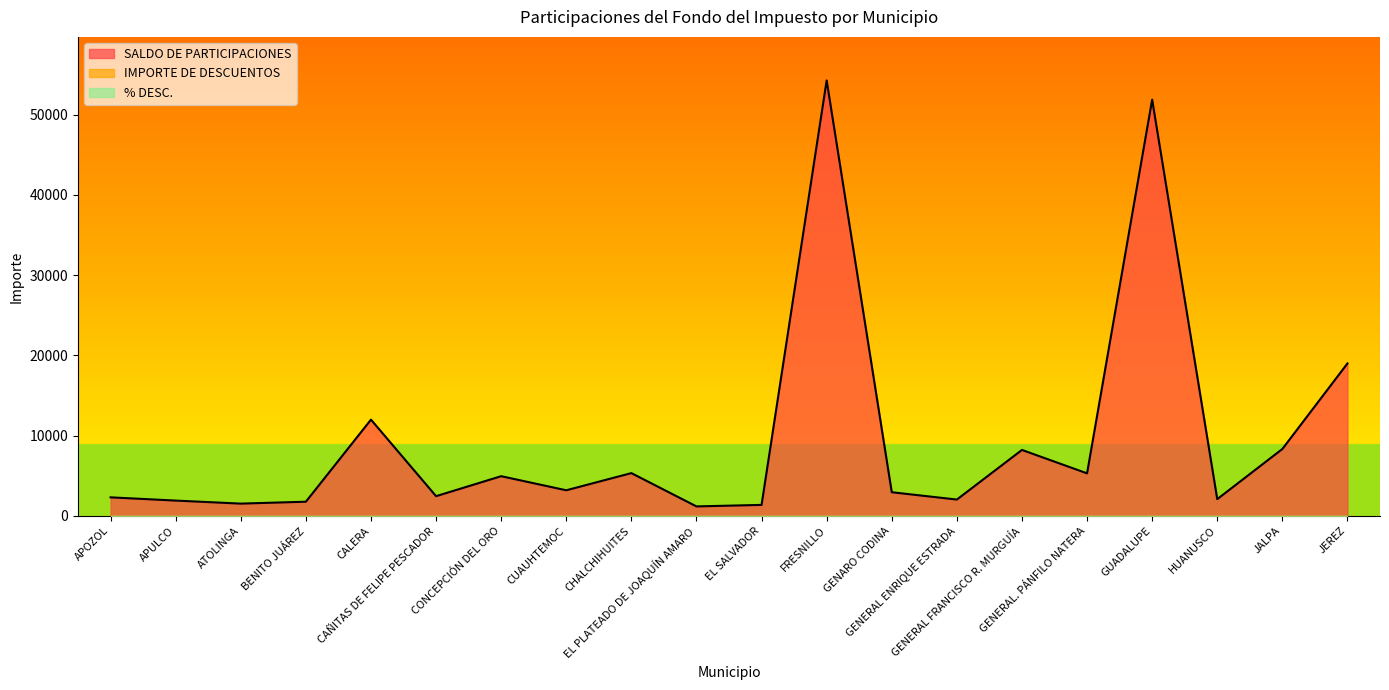

At which category is the sum across all series the highest?

FRESNILLO